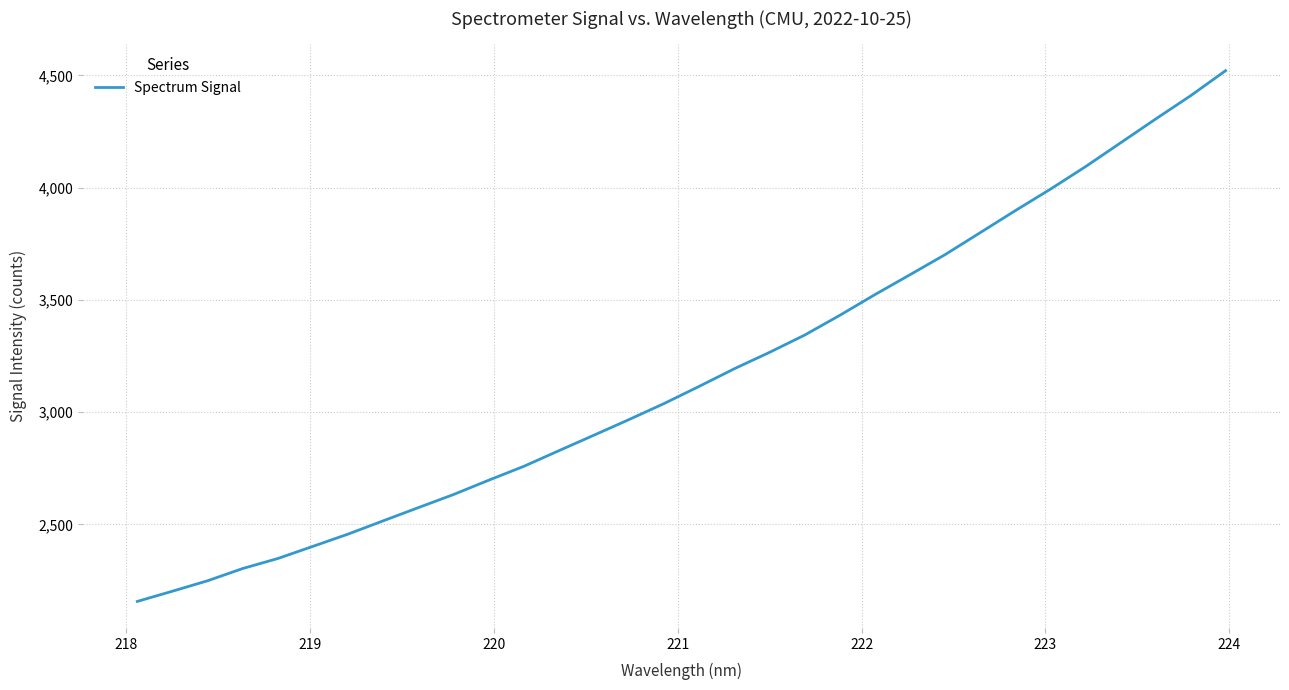

What is the minimum value shown in the chart?

2156.8